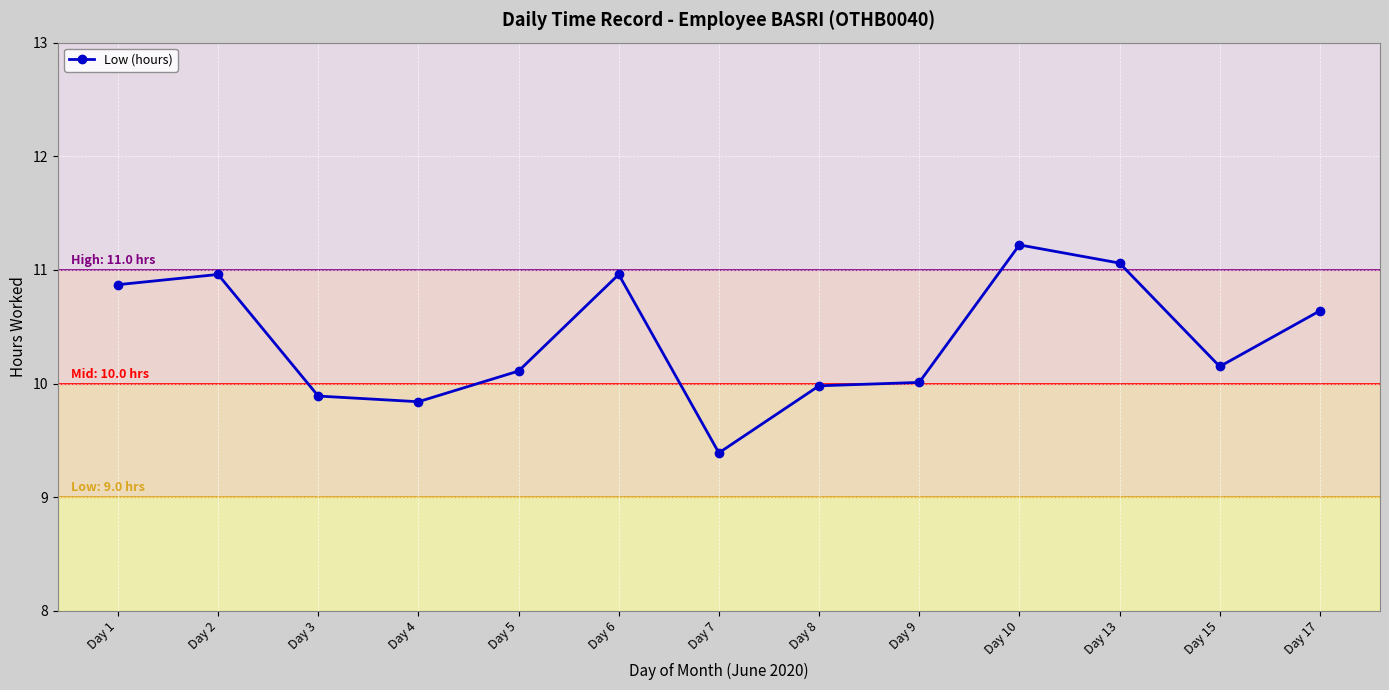

What is the value of the 2nd point from the left?

11.0